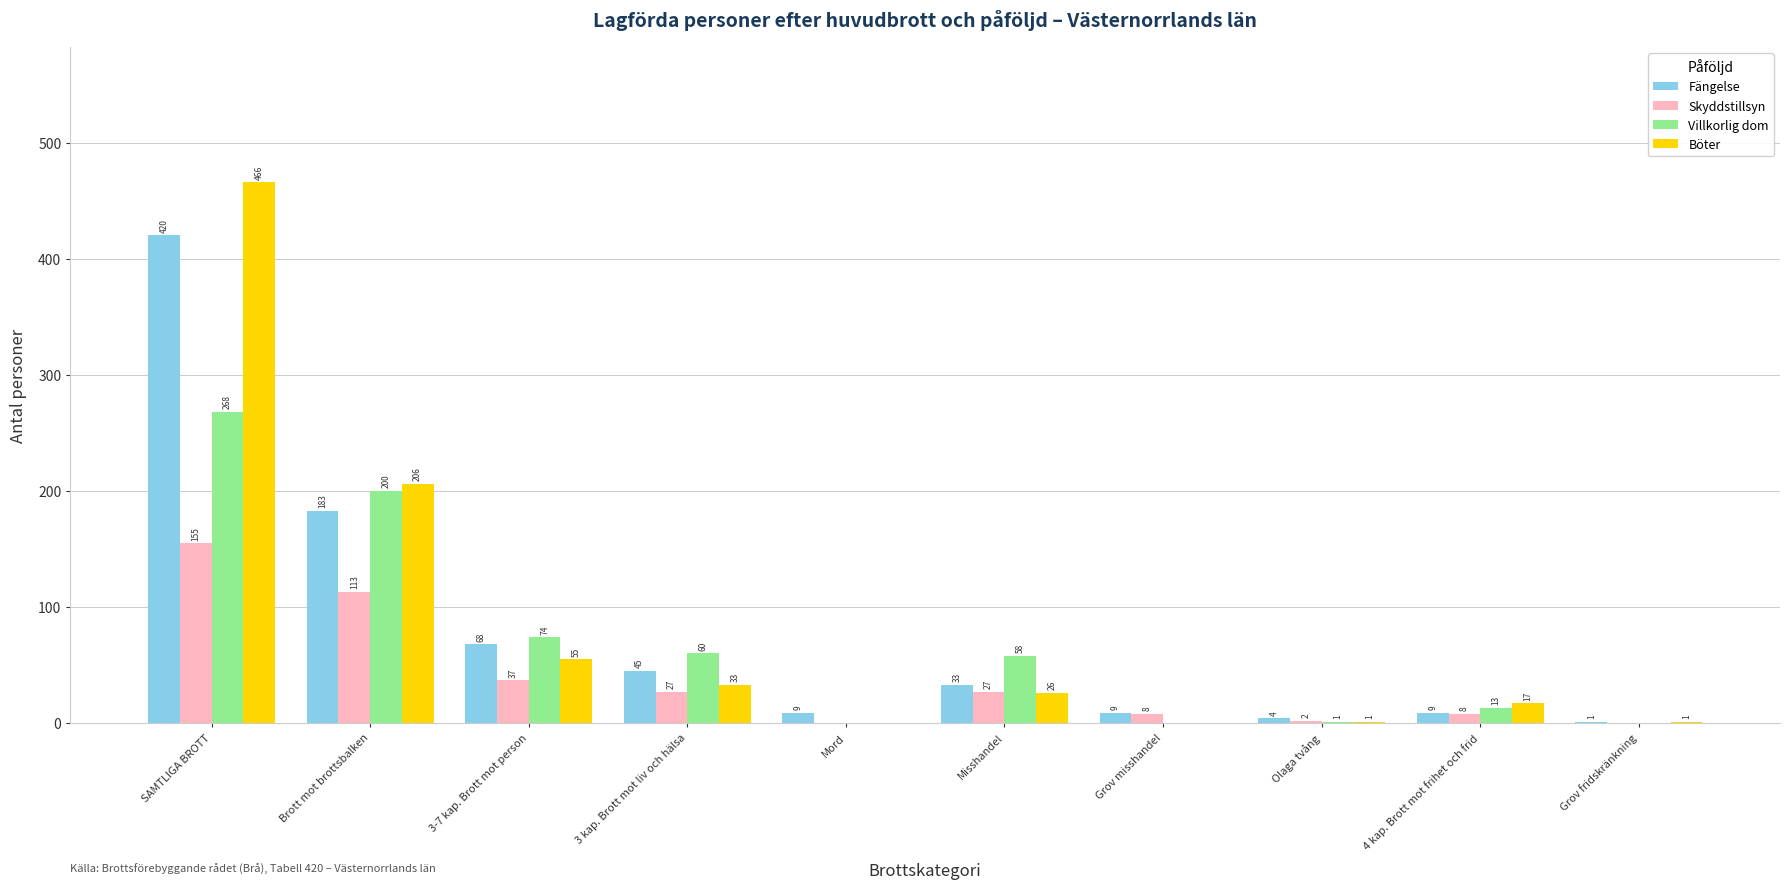

What are all the series names shown in the legend?

Fängelse, Skyddstillsyn, Villkorlig dom, Böter